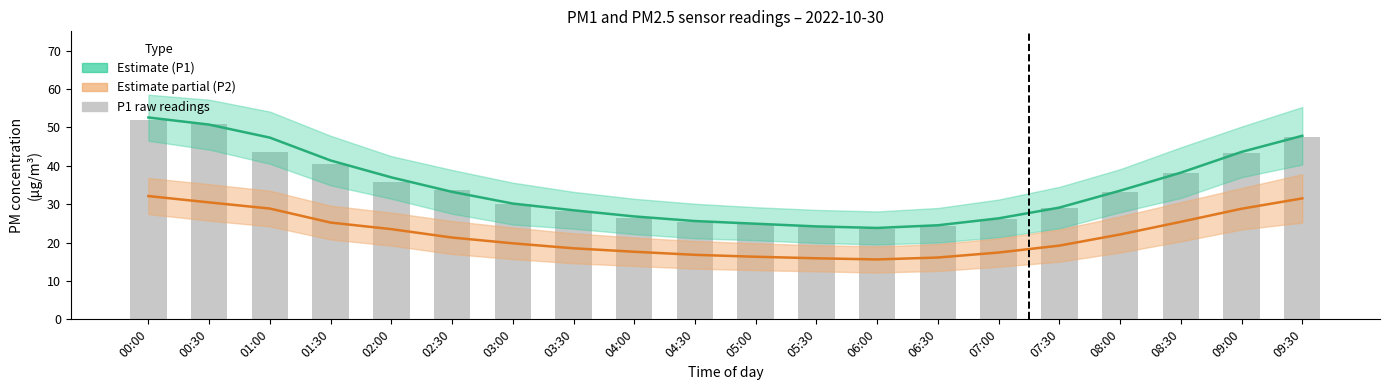

At which label does P1 raw first exceed 33?

00:00